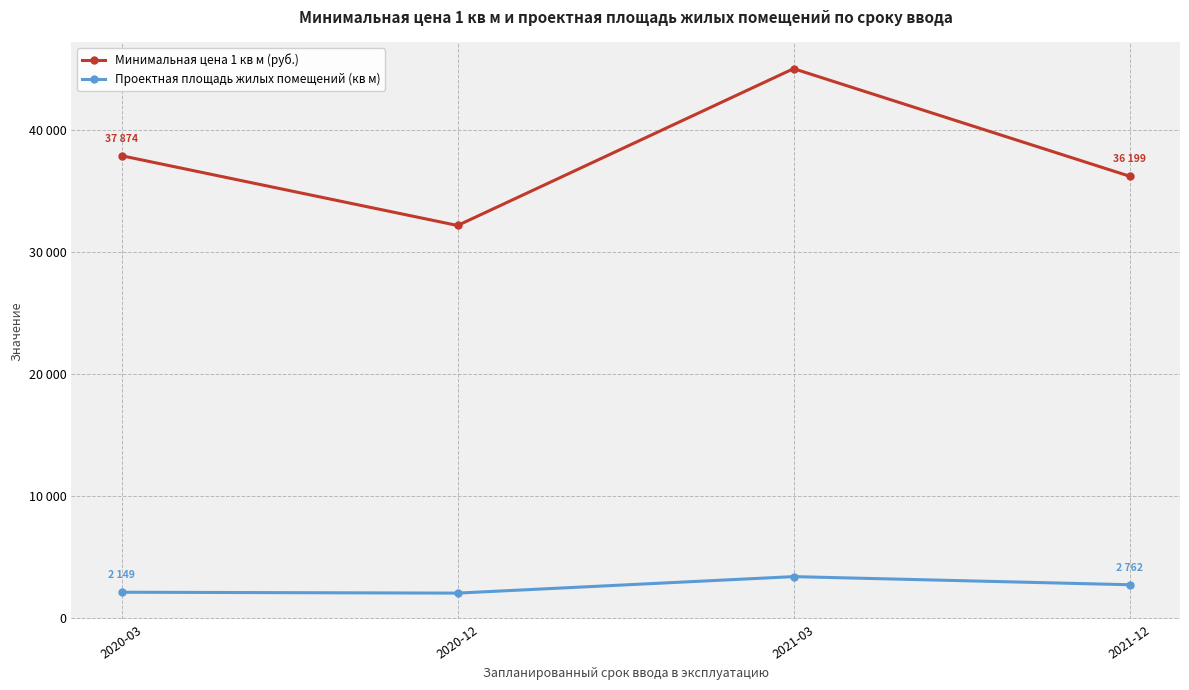

At which label is Минимальная цена 1 кв м (руб.) closest to 38582?

2020-03